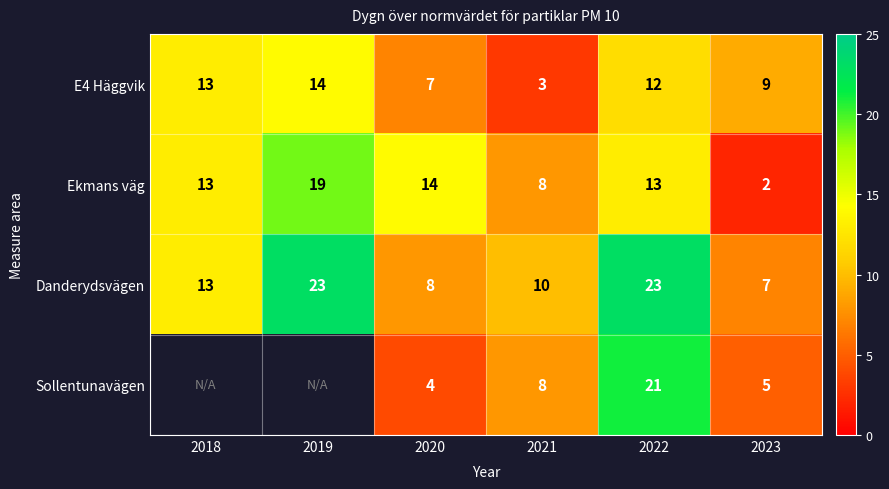

At which category does the chart reach its peak across all series?

2019